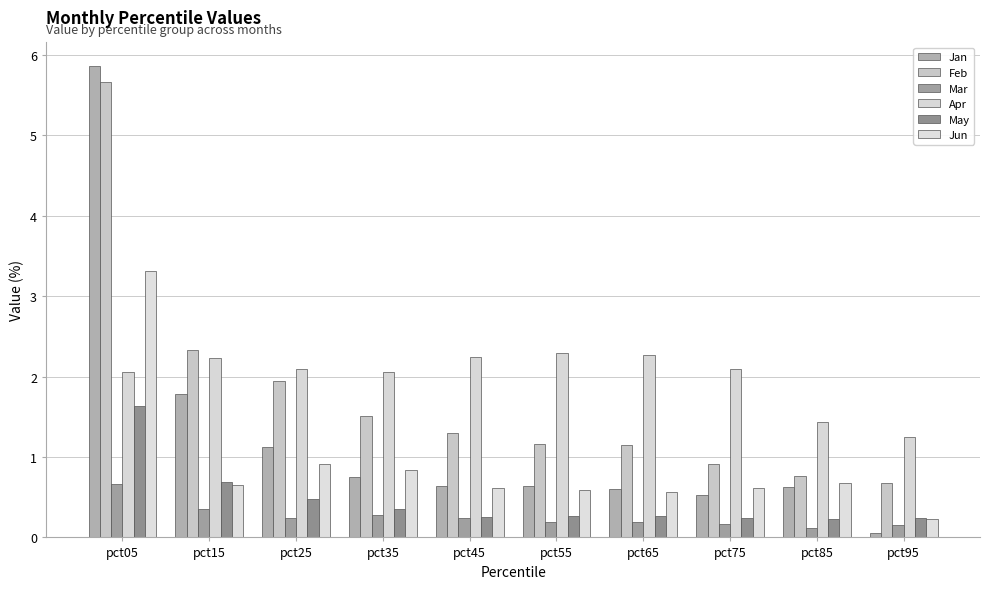

Reading right to left, transcribe all the data shown in this chart.

Jan: pct95=0.1	pct85=0.6	pct75=0.5	pct65=0.6	pct55=0.6	pct45=0.6	pct35=0.8	pct25=1.1	pct15=1.8	pct05=5.9
Feb: pct95=0.7	pct85=0.8	pct75=0.9	pct65=1.1	pct55=1.2	pct45=1.3	pct35=1.5	pct25=1.9	pct15=2.3	pct05=5.7
Mar: pct95=0.2	pct85=0.1	pct75=0.2	pct65=0.2	pct55=0.2	pct45=0.2	pct35=0.3	pct25=0.2	pct15=0.4	pct05=0.7
Apr: pct95=1.2	pct85=1.4	pct75=2.1	pct65=2.3	pct55=2.3	pct45=2.2	pct35=2.1	pct25=2.1	pct15=2.2	pct05=2.1
May: pct95=0.2	pct85=0.2	pct75=0.2	pct65=0.3	pct55=0.3	pct45=0.3	pct35=0.4	pct25=0.5	pct15=0.7	pct05=1.6
Jun: pct95=0.2	pct85=0.7	pct75=0.6	pct65=0.6	pct55=0.6	pct45=0.6	pct35=0.8	pct25=0.9	pct15=0.7	pct05=3.3